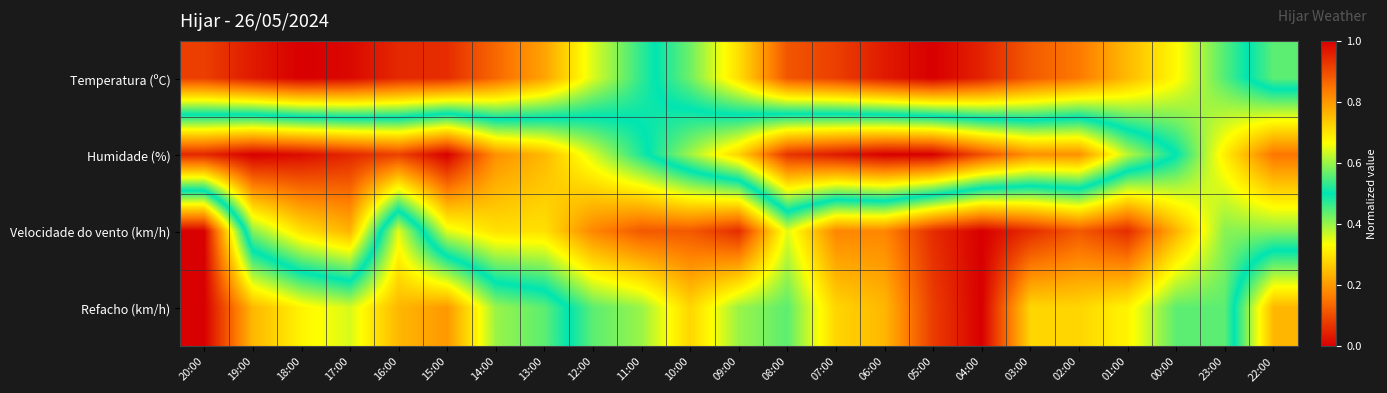

Reading left to right, extract all data points from this chart.

Temperatura (ºC): 20:00=0.9	19:00=1.0	18:00=1.0	17:00=1.0	16:00=0.9	15:00=0.9	14:00=0.9	13:00=0.8	12:00=0.6	11:00=0.5	10:00=0.4	09:00=0.3	08:00=0.1	07:00=0.1	06:00=0.0	05:00=0.0	04:00=0.0	03:00=0.1	02:00=0.2	01:00=0.2	00:00=0.3	23:00=0.4	22:00=0.6
Humidade (%): 20:00=0.1	19:00=0.0	18:00=0.0	17:00=0.1	16:00=0.1	15:00=0.0	14:00=0.2	13:00=0.2	12:00=0.4	11:00=0.5	10:00=0.6	09:00=0.7	08:00=0.9	07:00=1.0	06:00=1.0	05:00=1.0	04:00=0.9	03:00=0.8	02:00=0.8	01:00=0.6	00:00=0.5	23:00=0.3	22:00=0.2
Velocidade do vento (km/h): 20:00=1.0	19:00=0.4	18:00=0.3	17:00=0.2	16:00=0.6	15:00=0.4	14:00=0.3	13:00=0.3	12:00=0.2	11:00=0.1	10:00=0.1	09:00=0.1	08:00=0.4	07:00=0.2	06:00=0.2	05:00=0.1	04:00=0.0	03:00=0.1	02:00=0.1	01:00=0.1	00:00=0.2	23:00=0.4	22:00=0.4
Refacho (km/h): 20:00=1.0	19:00=0.8	18:00=0.7	17:00=0.6	16:00=0.8	15:00=0.8	14:00=0.6	13:00=0.6	12:00=0.4	11:00=0.4	10:00=0.3	09:00=0.4	08:00=0.4	07:00=0.3	06:00=0.2	05:00=0.1	04:00=0.0	03:00=0.3	02:00=0.3	01:00=0.3	00:00=0.4	23:00=0.4	22:00=0.8